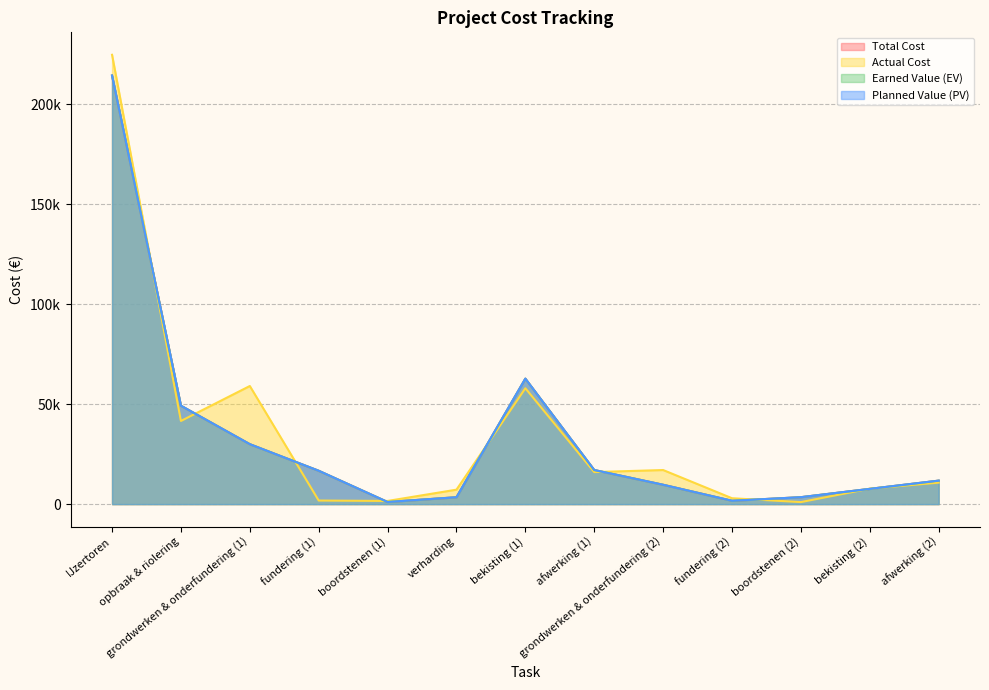

Where does the Earned Value (EV) series first go above 11743?

IJzertoren